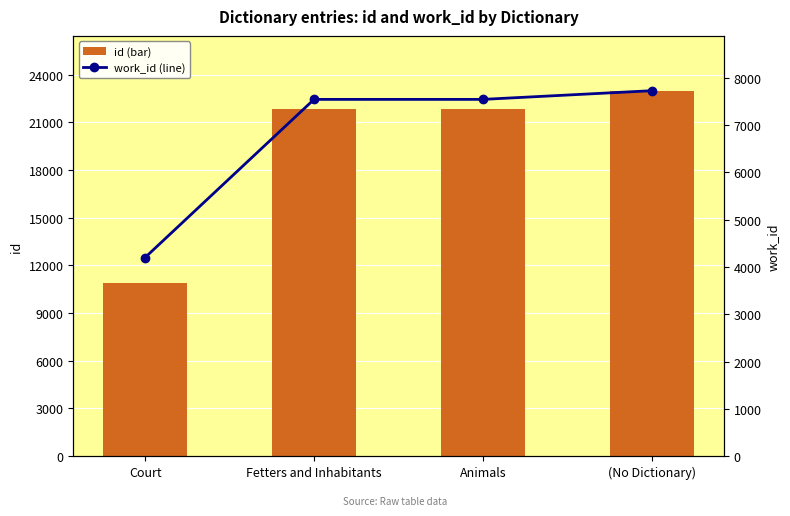

True or false: id (bar) has a value of 19439 at Court.

False